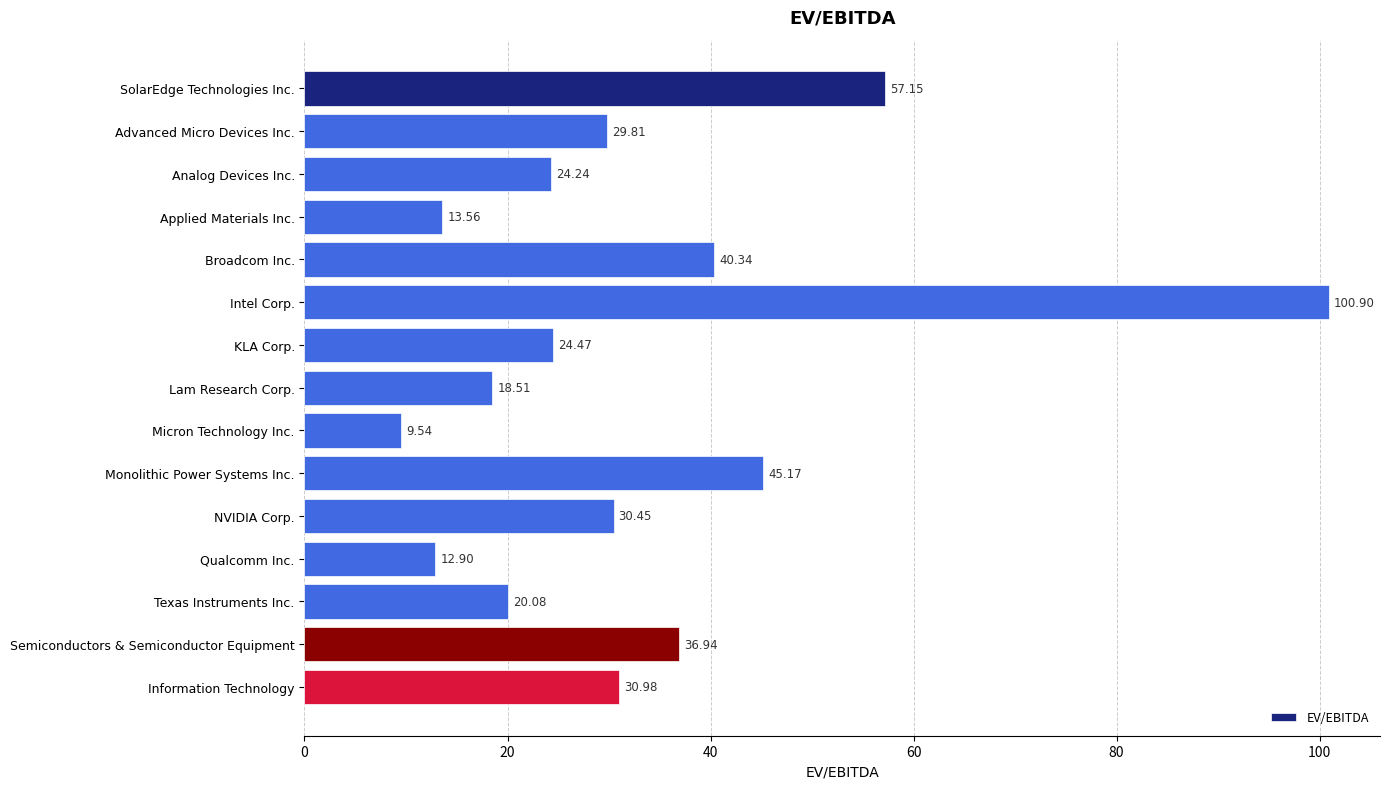

Are the bars grouped side by side (vs. stacked)?

No